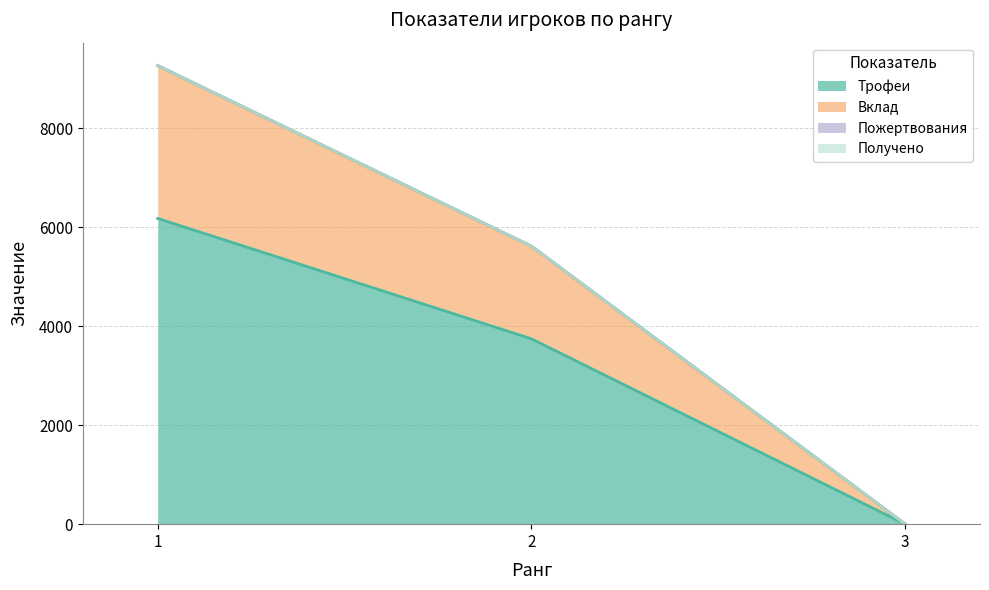

What is the difference between the Трофеи values at 1 and 3?

6174